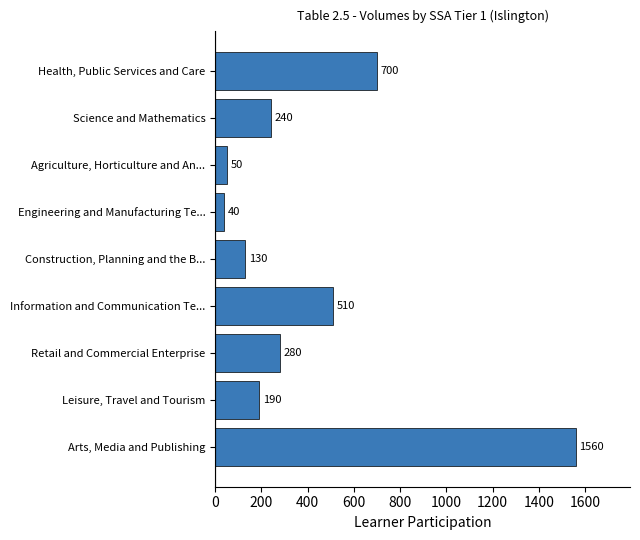

True or false: the data shows 130 at Construction, Planning and the B....

True